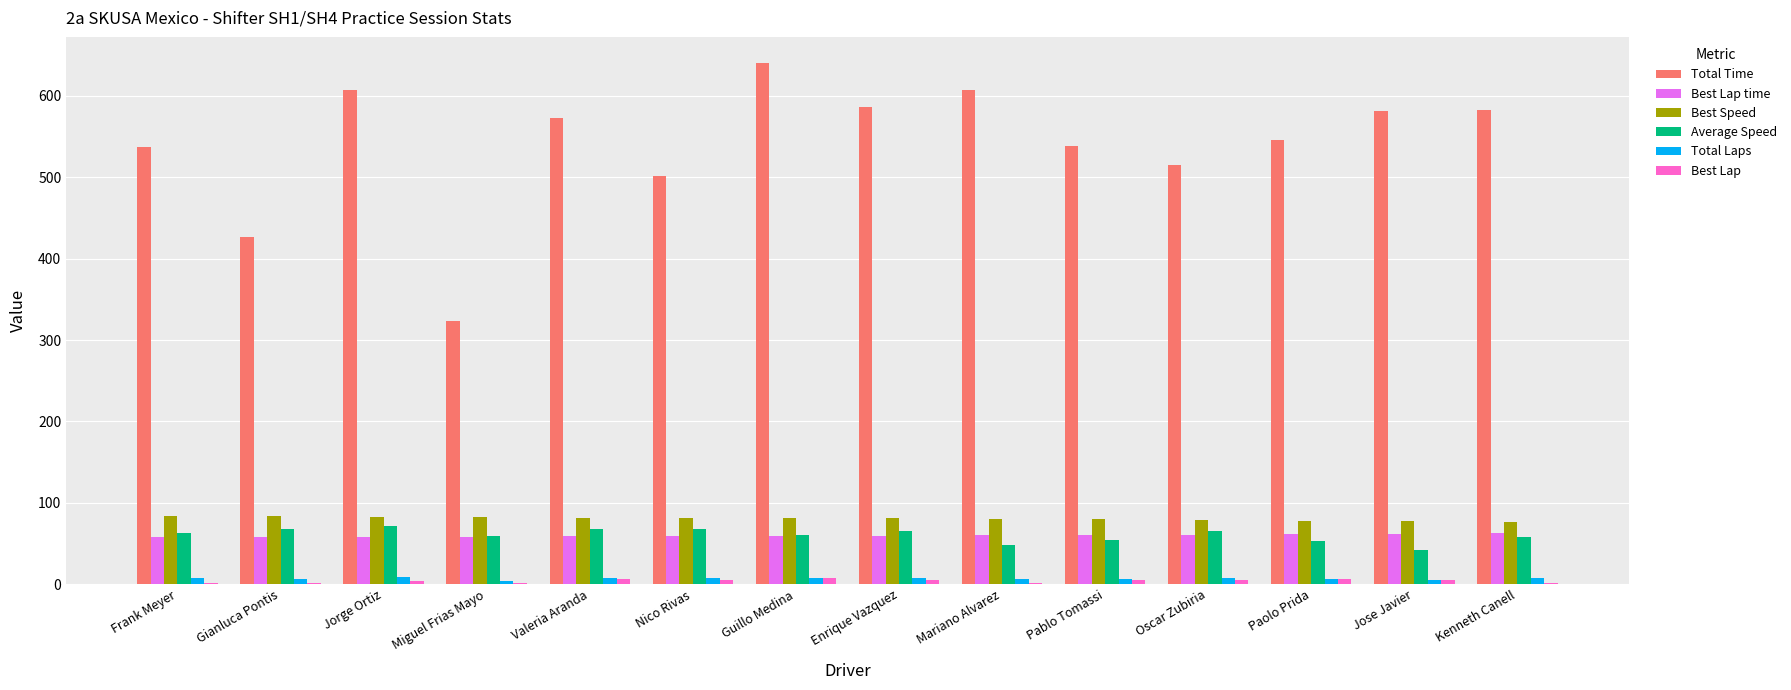

Which series changed the most between Guillo Medina and Oscar Zubiria?

Total Time